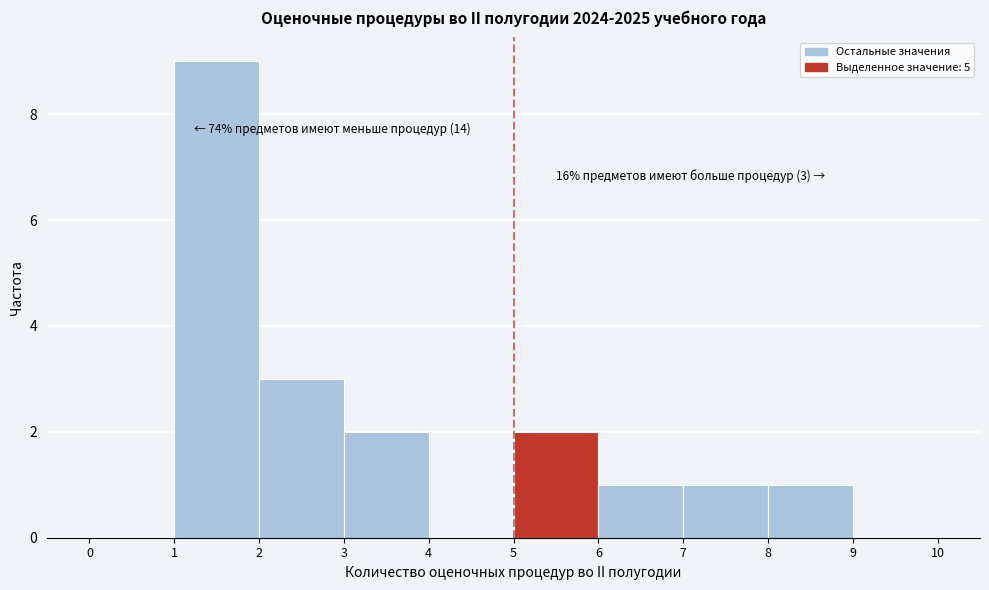

Which range on the x-axis has the tallest bar?

1 to 2